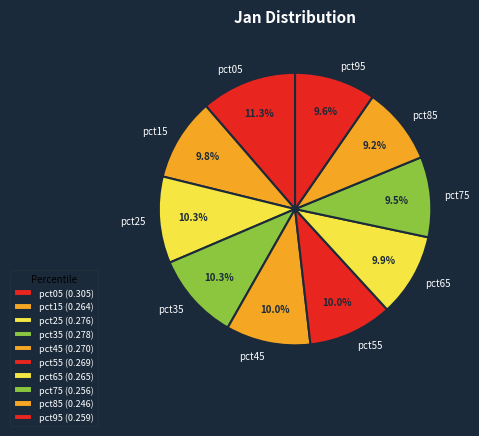

Which slice is the largest?

pct05